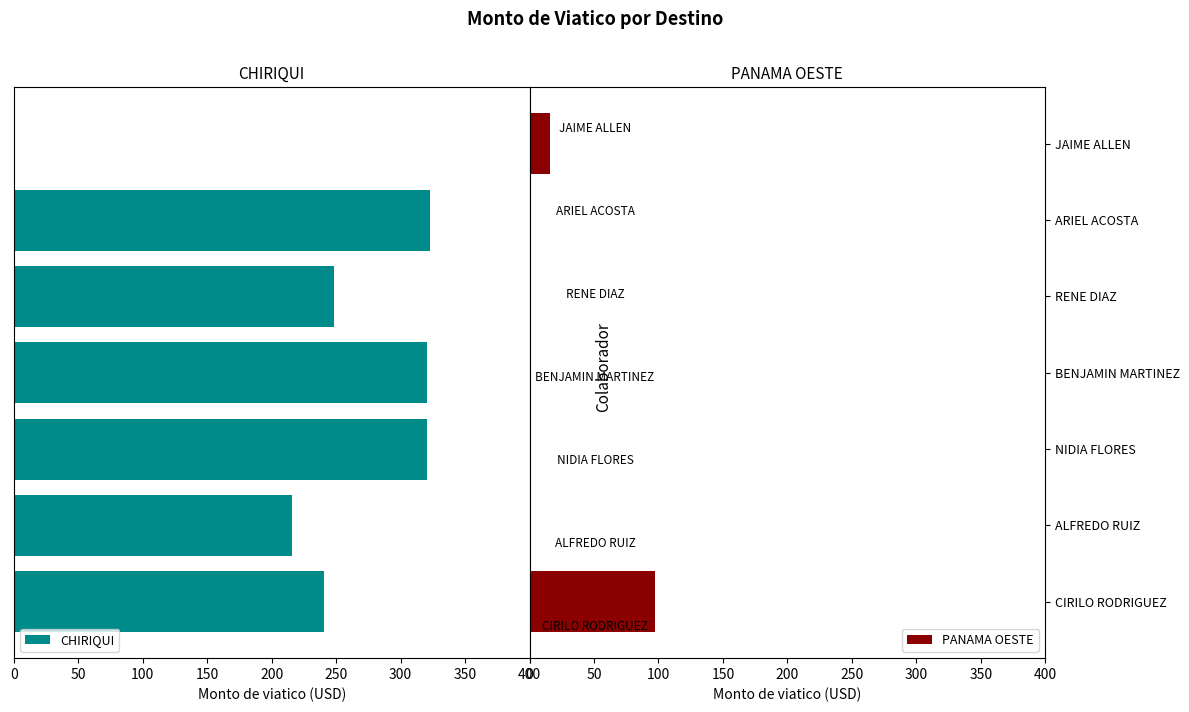

What are all the series names shown in the legend?

CHIRIQUI, PANAMA OESTE